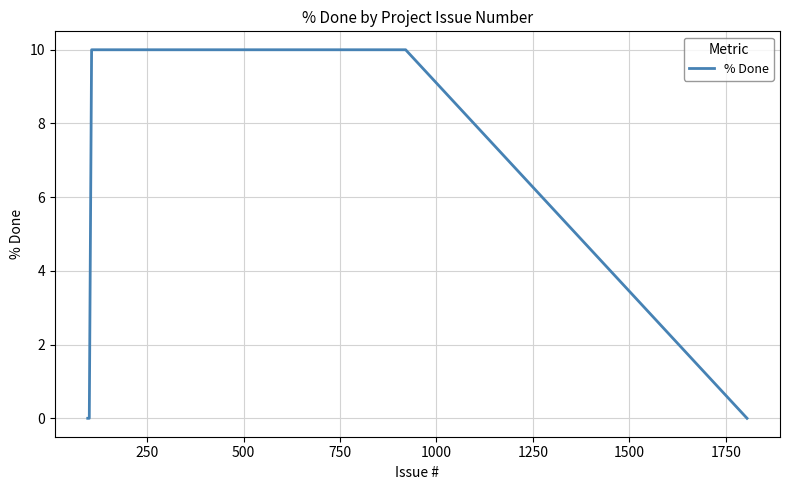

What is the sum of all values?

20